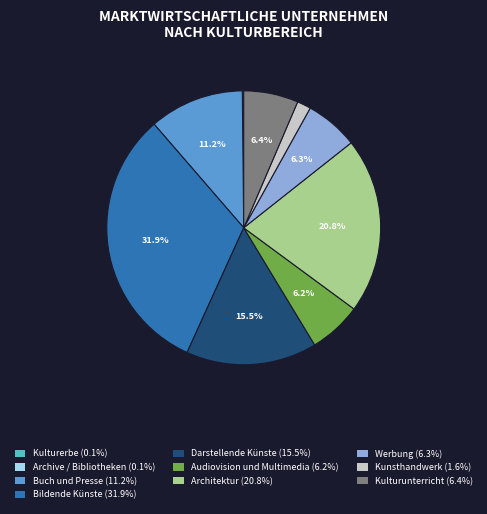

Which slice is the largest?

Bildende Künste